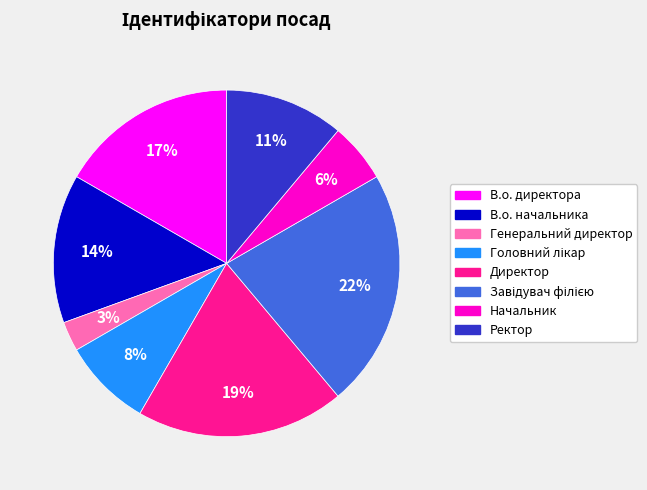

Does Начальник account for over 50% of the chart?

No